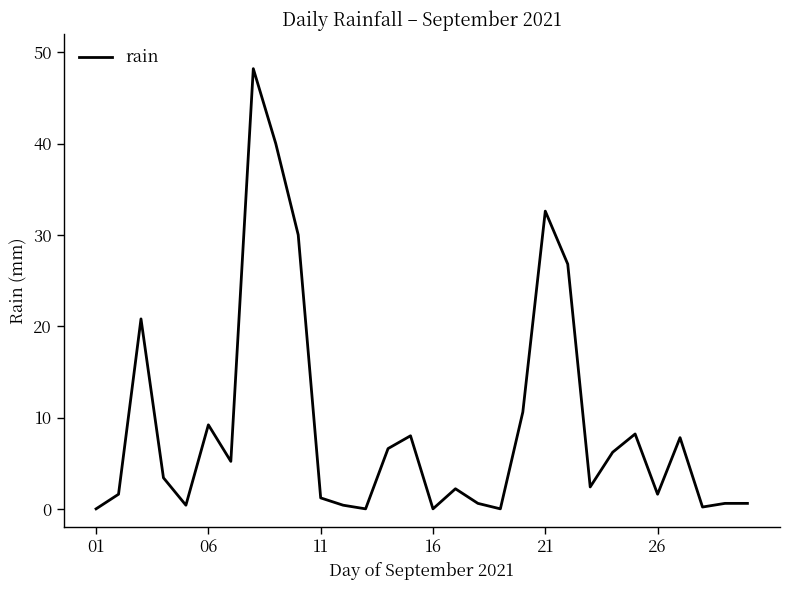

What is the maximum value shown in the chart?

48.2